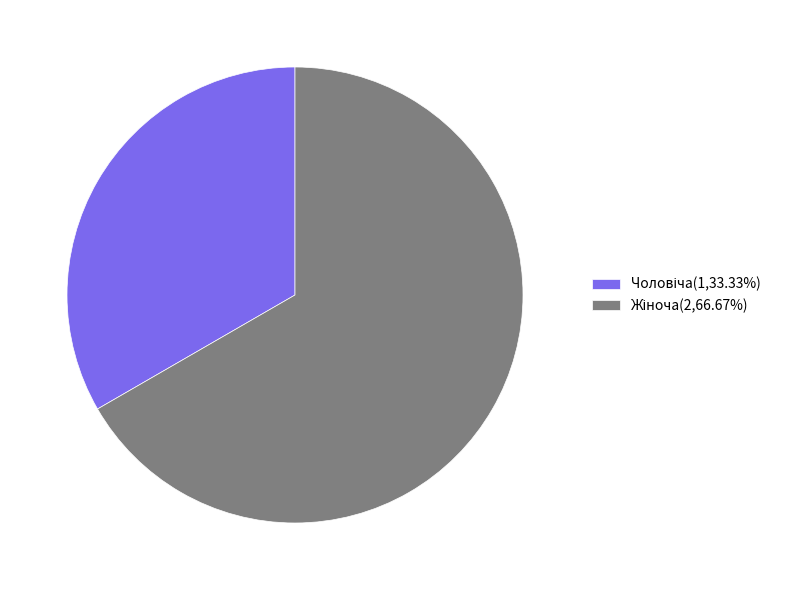

Is there a majority slice in this chart?

Yes